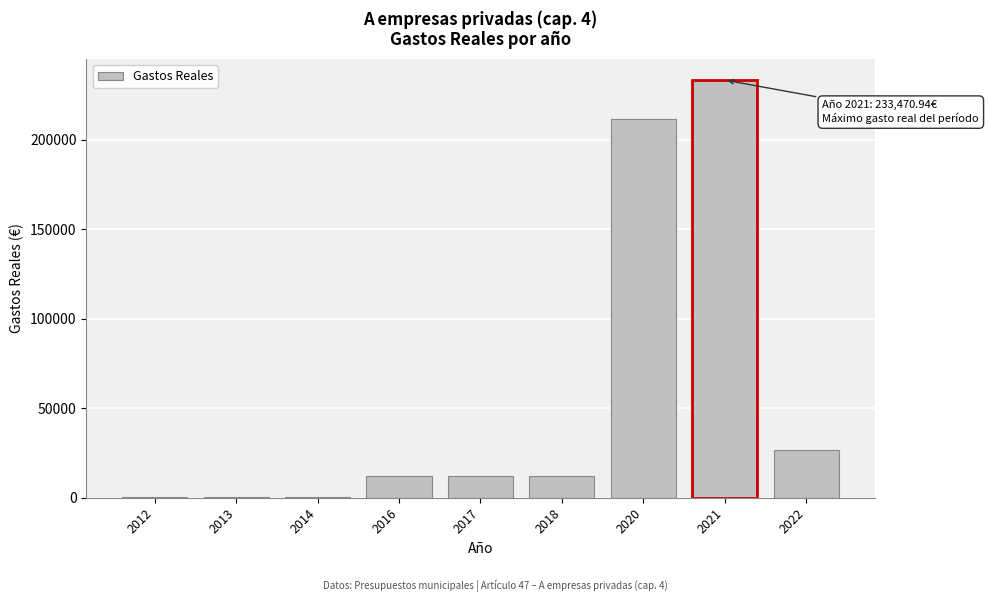

Reading left to right, extract all data points from this chart.

2012=212.1	2013=212.1	2014=212.1	2016=12285.7	2017=12285.7	2018=12285.7	2020=211753.0	2021=233470.9	2022=26665.0